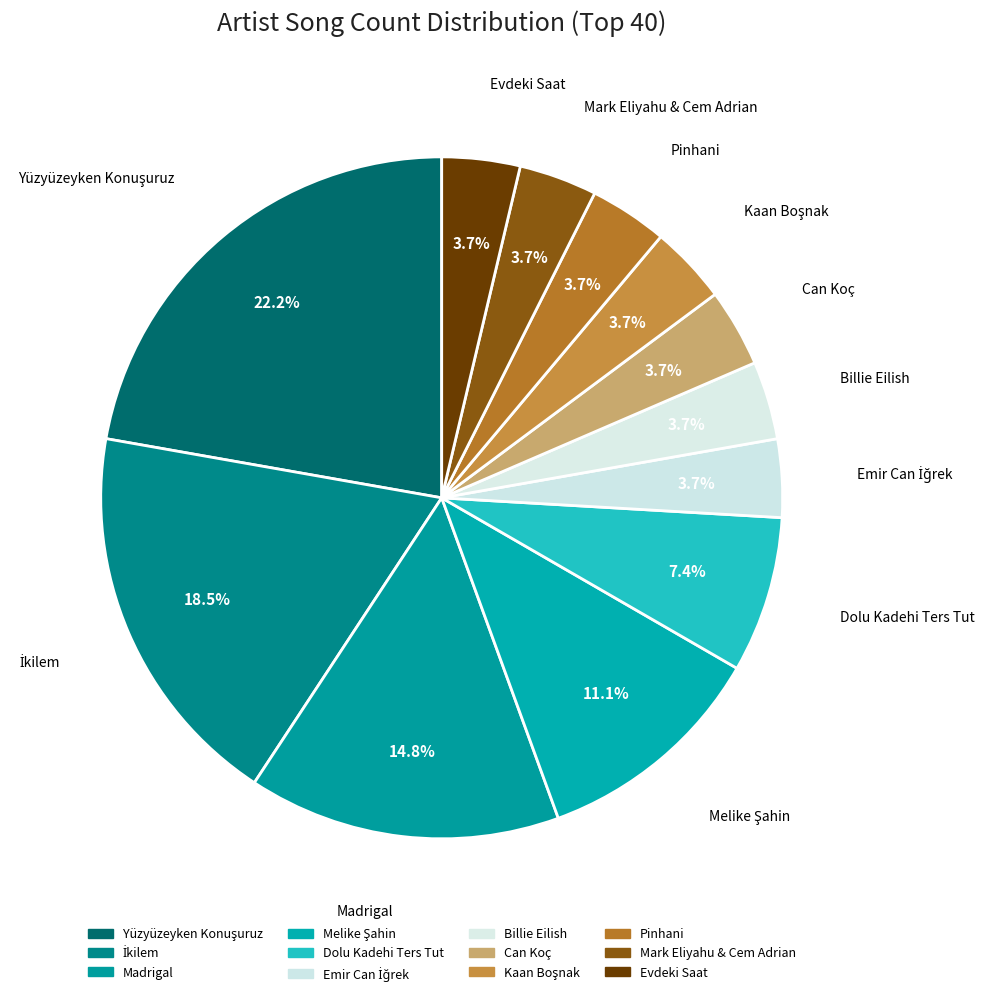

What percentage is the Dolu Kadehi Ters Tut slice, to the nearest percent?

7%